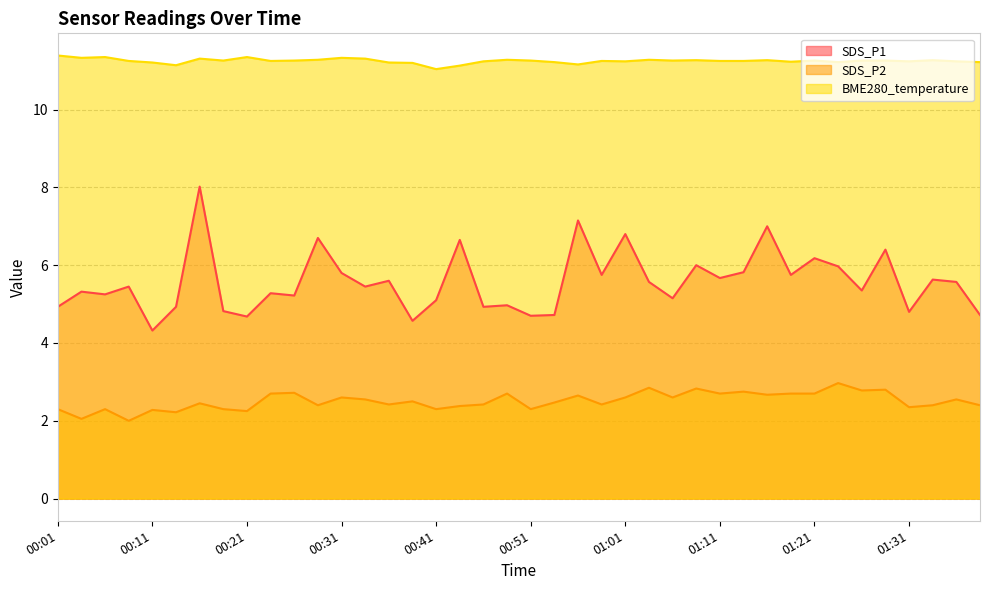

What is the difference between the highest and lowest values at 00:49?

8.6